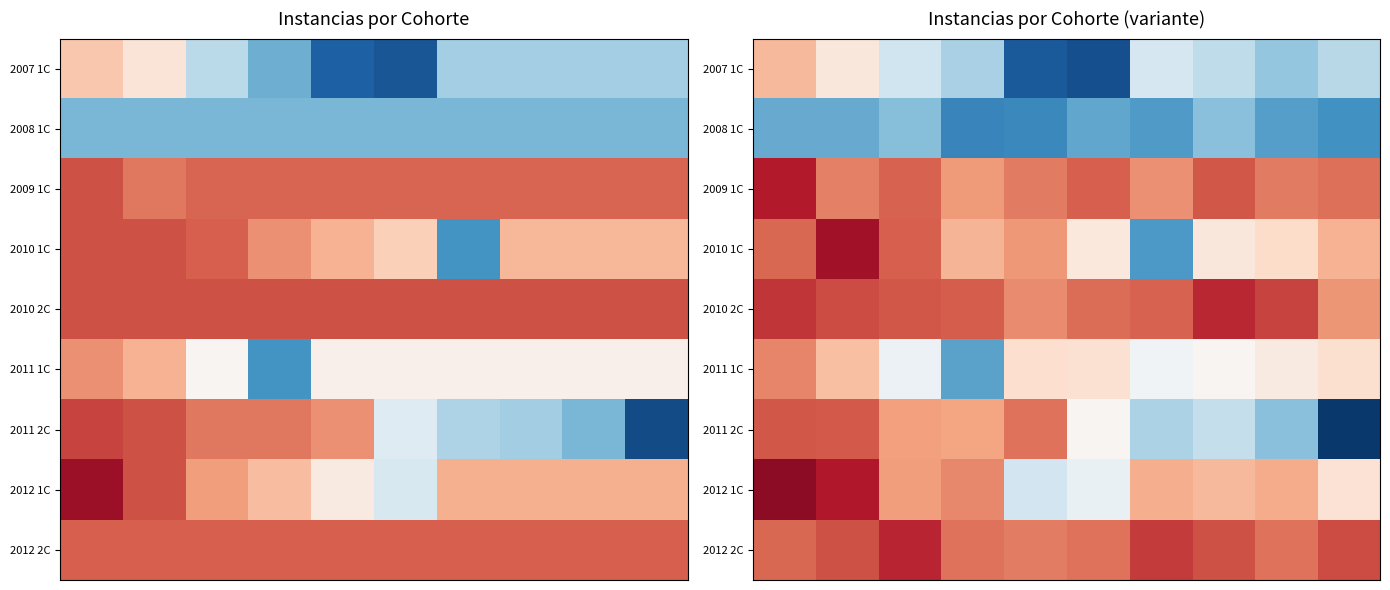

Which has a higher value, 5 or 6?

6